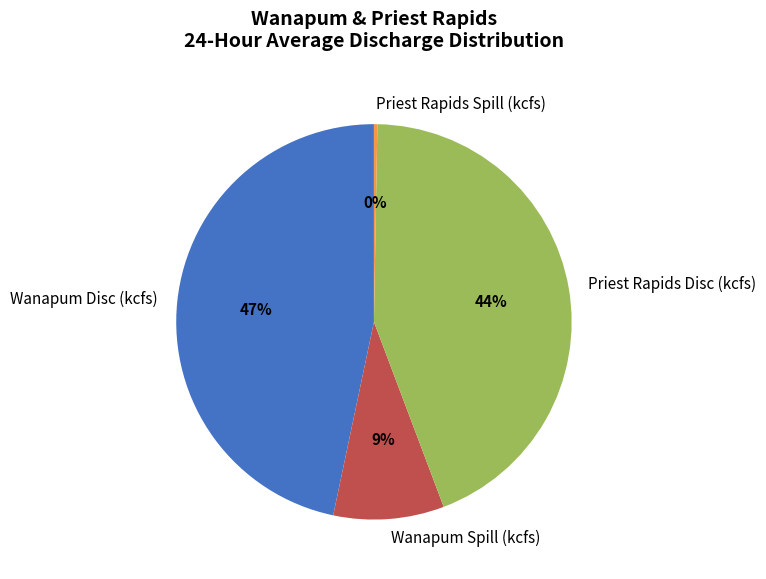

The Priest Rapids Spill (kcfs) slice represents 0% of the pie. True or false?

True